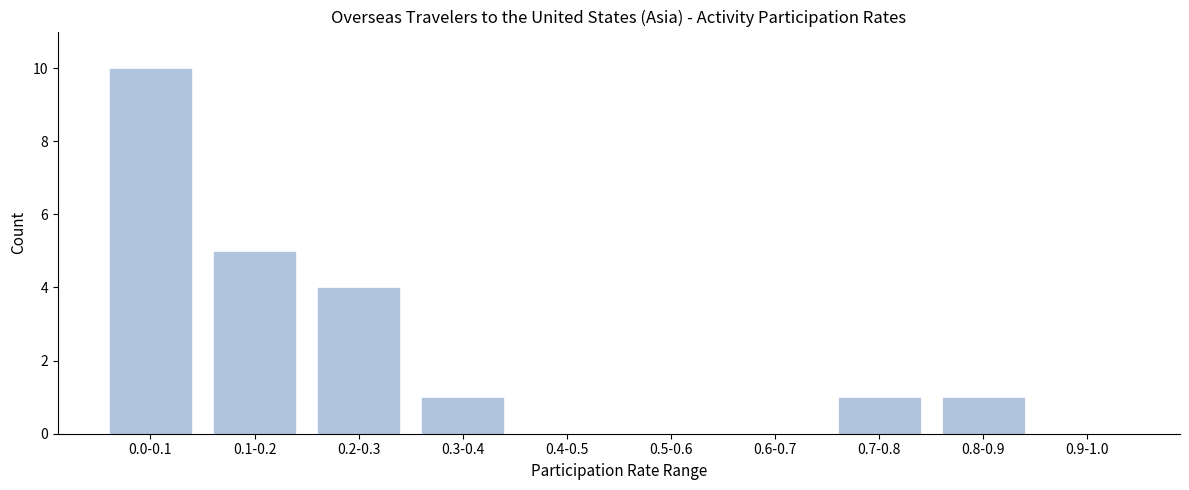

Reading right to left, list all the values displayed in this chart.

0.9-1.0=0	0.8-0.9=1	0.7-0.8=1	0.6-0.7=0	0.5-0.6=0	0.4-0.5=0	0.3-0.4=1	0.2-0.3=4	0.1-0.2=5	0.0-0.1=10